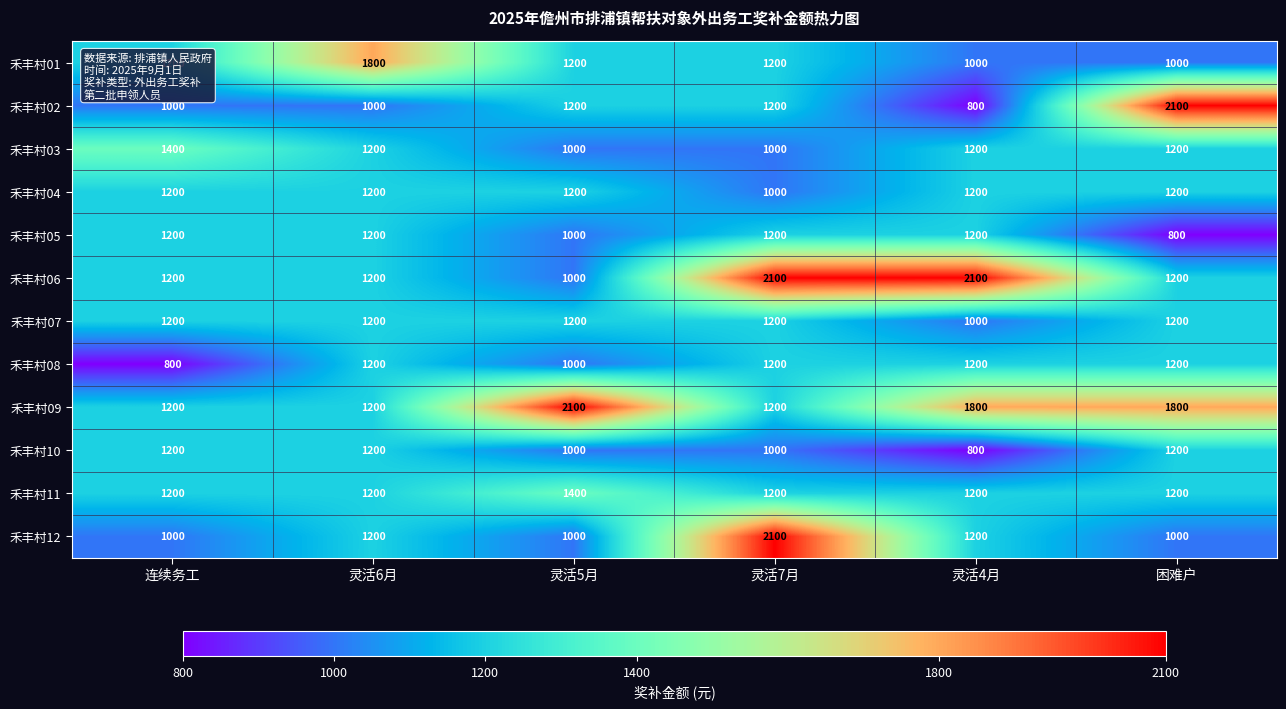

Which series has the largest total across all categories?

禾丰村09